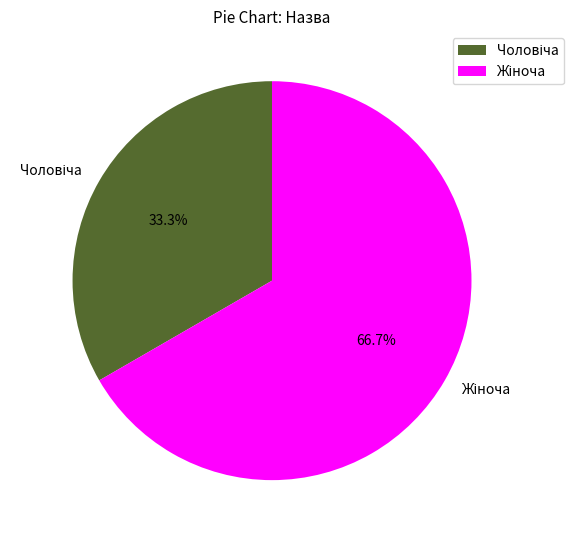

Does any single category account for the majority?

Yes